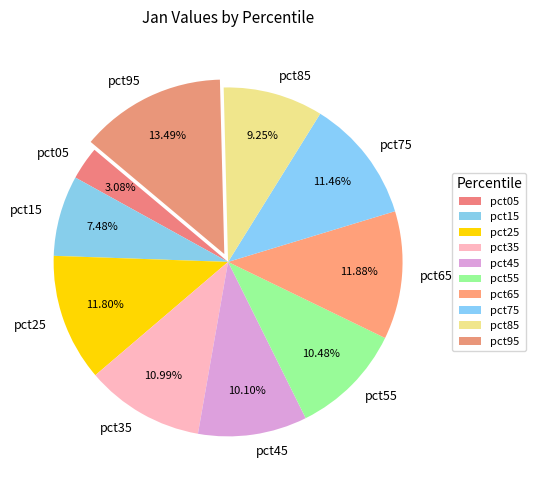

Is pct05 the majority of the pie?

No